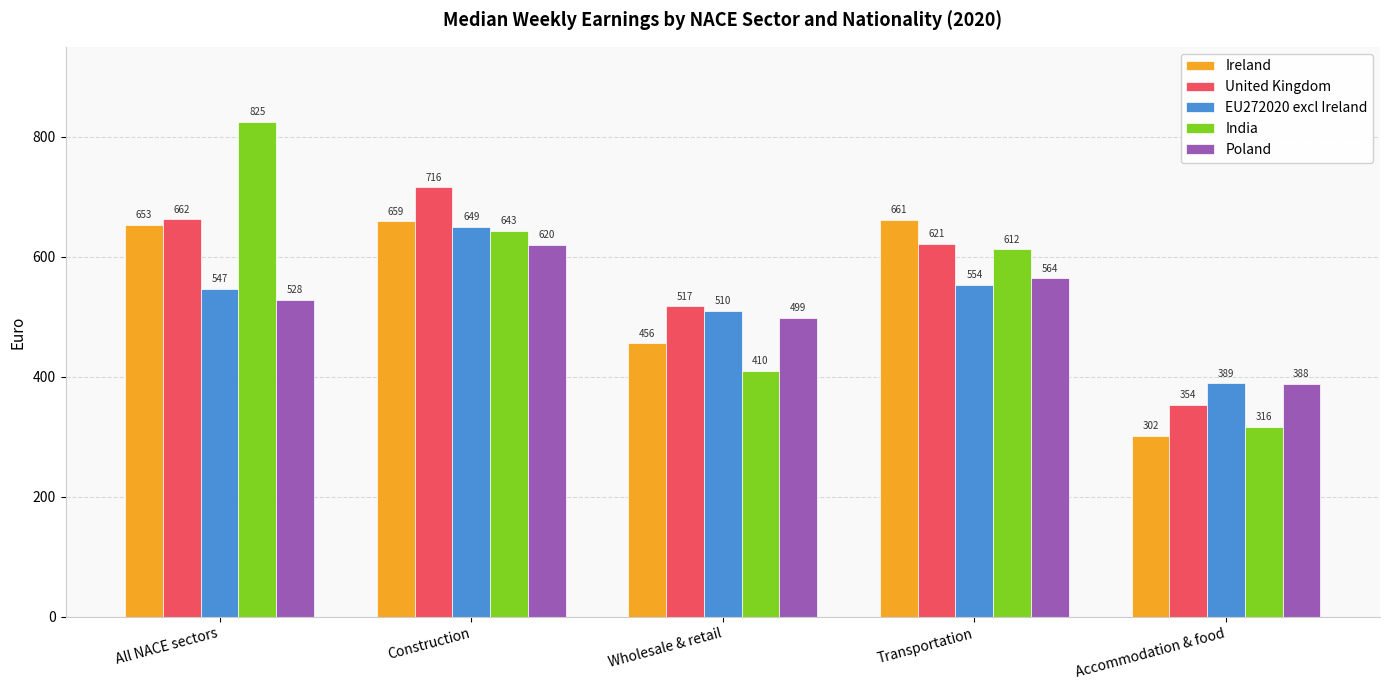

At how many categories does at least one series exceed 613?

3